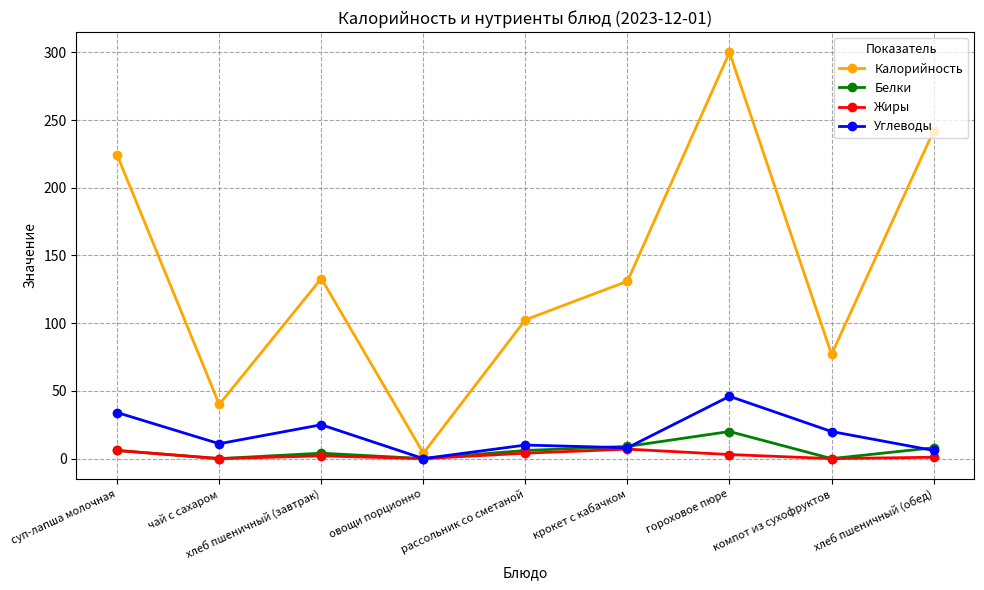

What is the difference between the maximum and minimum values in the Жиры series?

7.0